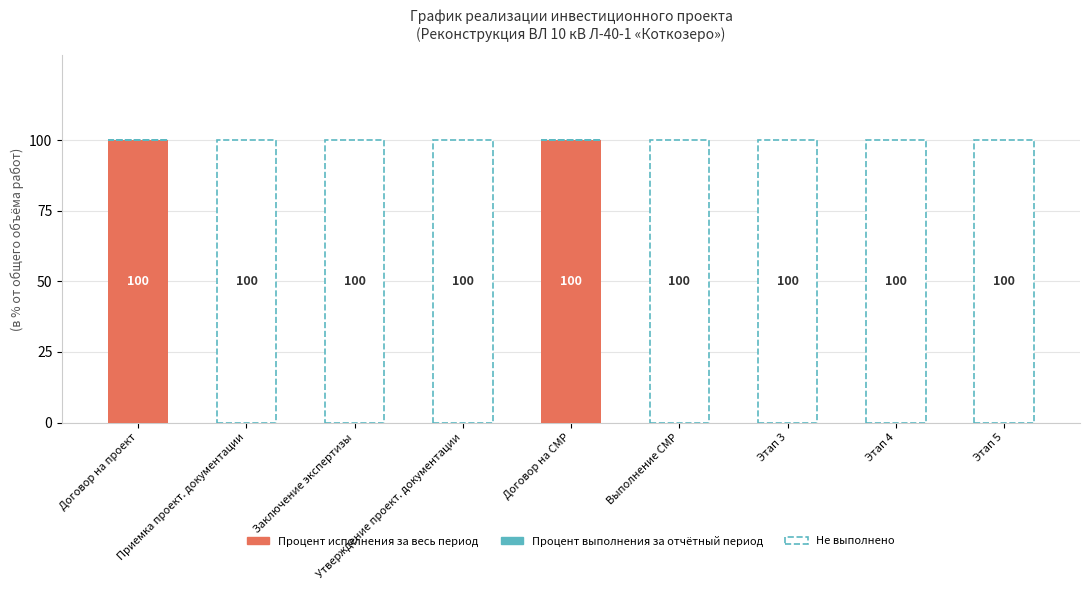

What is the maximum value for Процент исполнения за весь период?

100